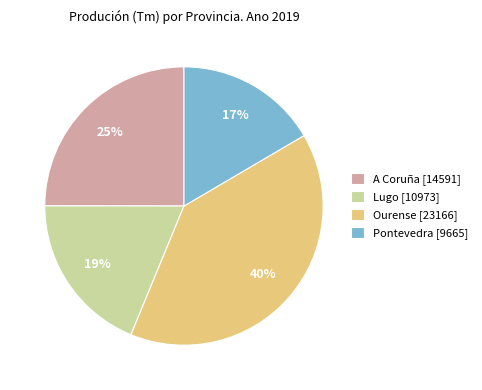

Does any single category account for the majority?

No